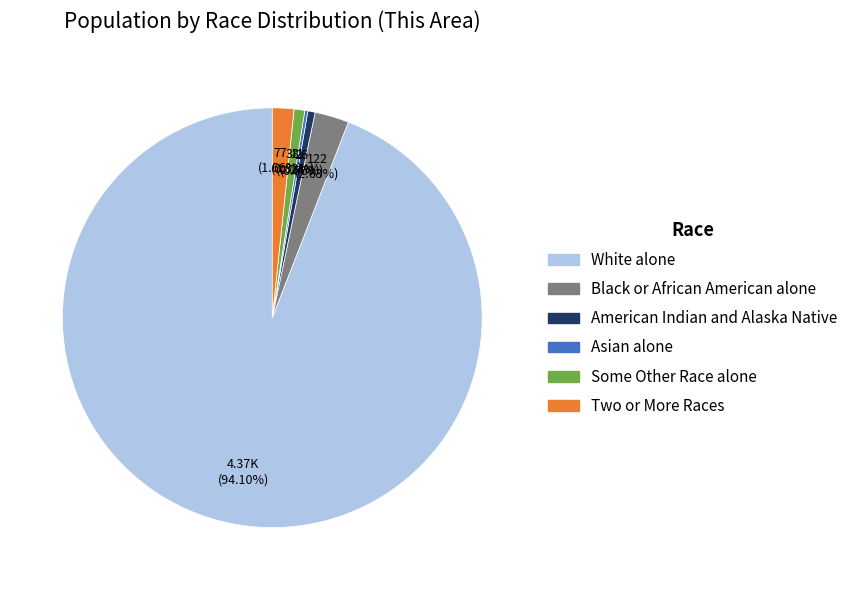

Do American Indian and Alaska Native and White alone together represent more than half of the pie?

Yes